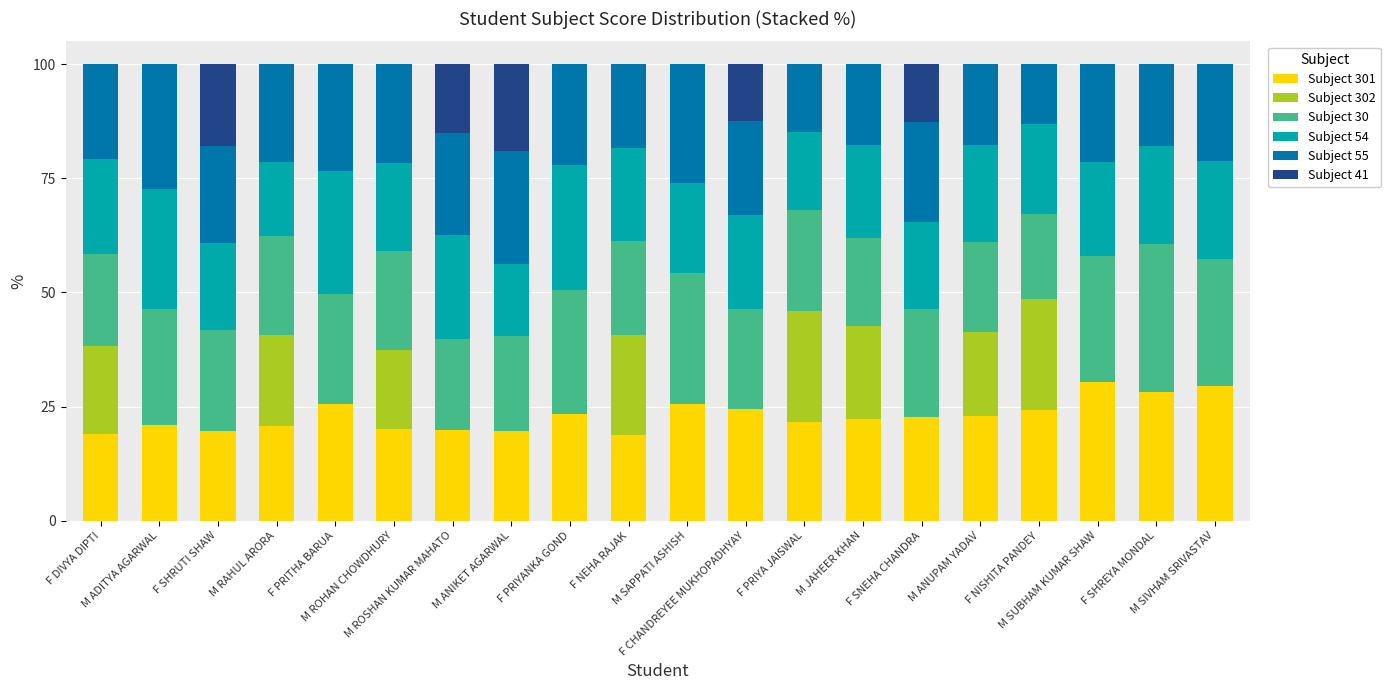

Does the chart contain stacked bars?

Yes